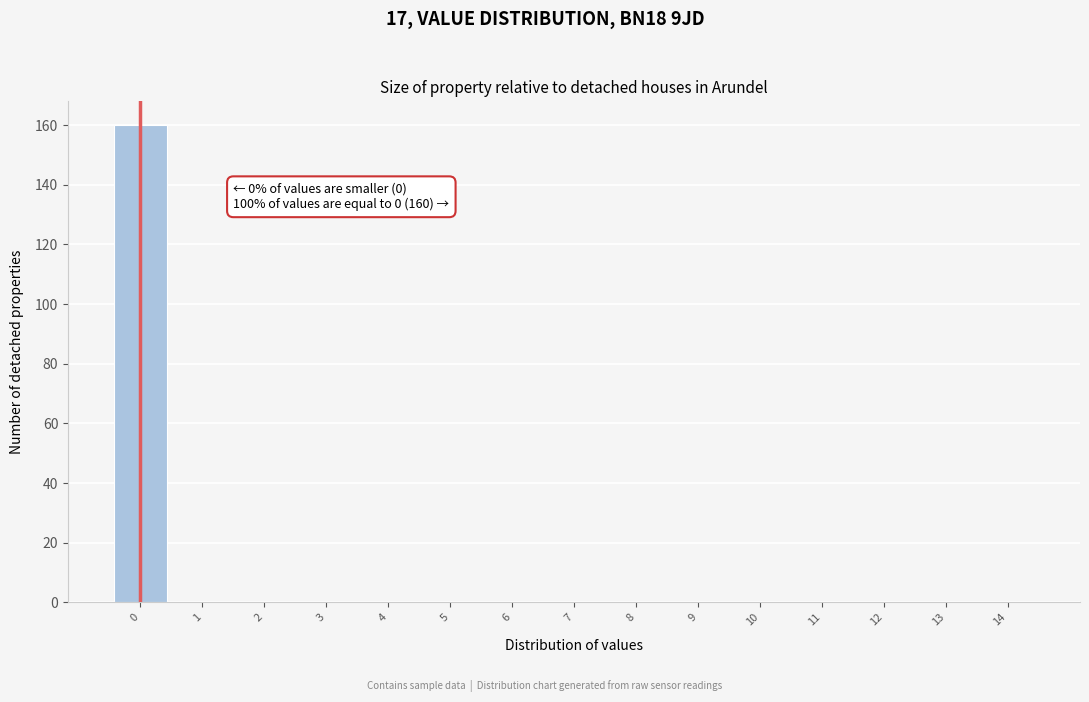

Over which range of the x-axis is the bar tallest?

-0.5 to 0.5